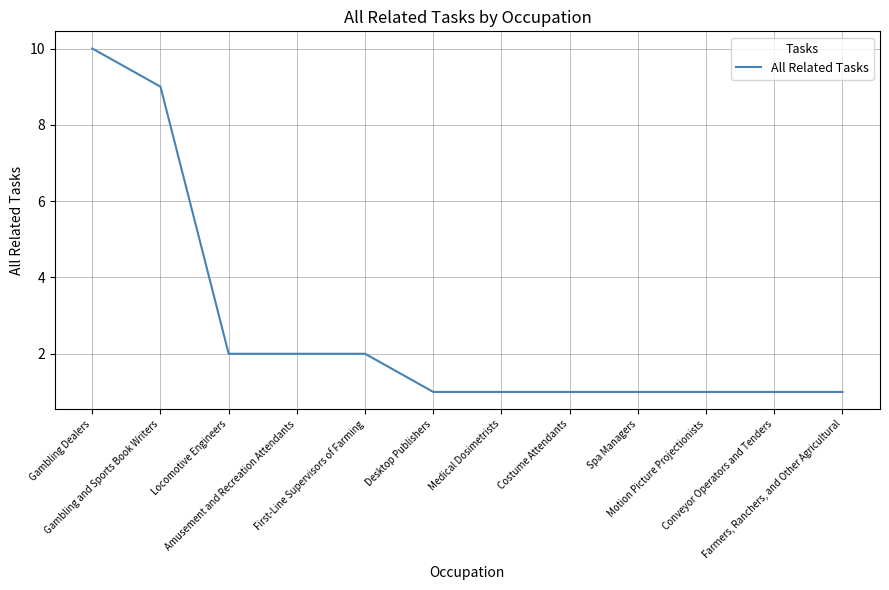

What is the maximum value shown in the chart?

10